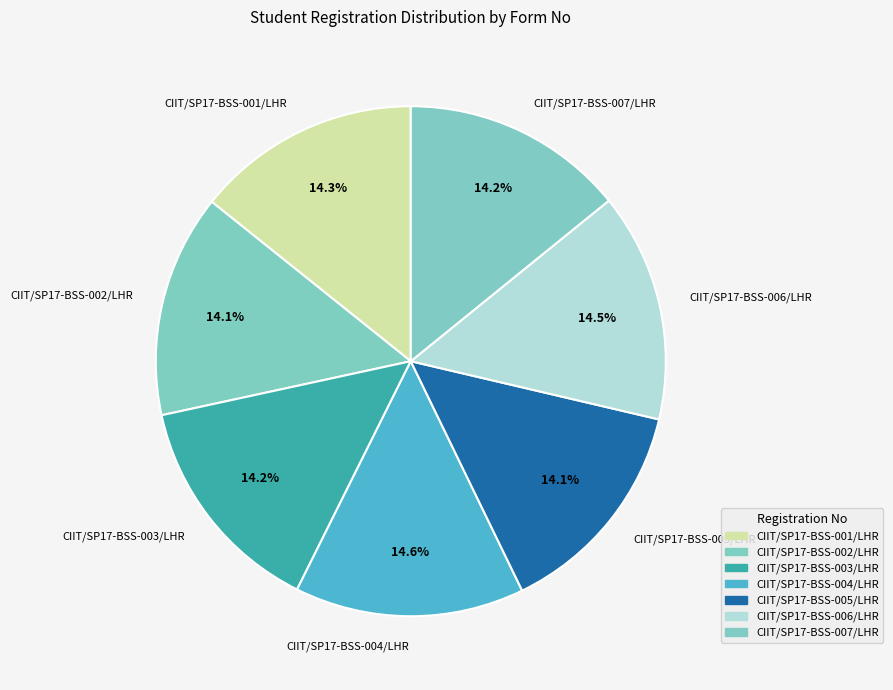

Is there a majority slice in this chart?

No